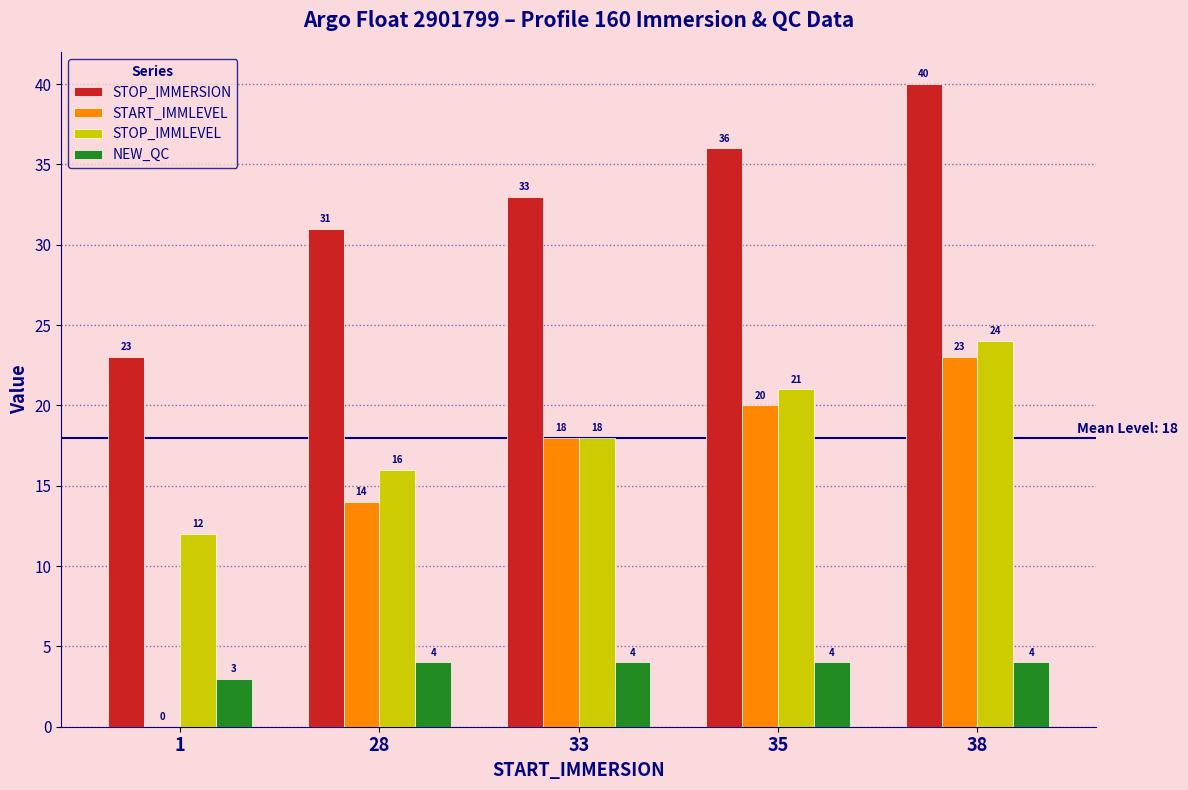

Which series has the largest range (max minus min)?

START_IMMLEVEL